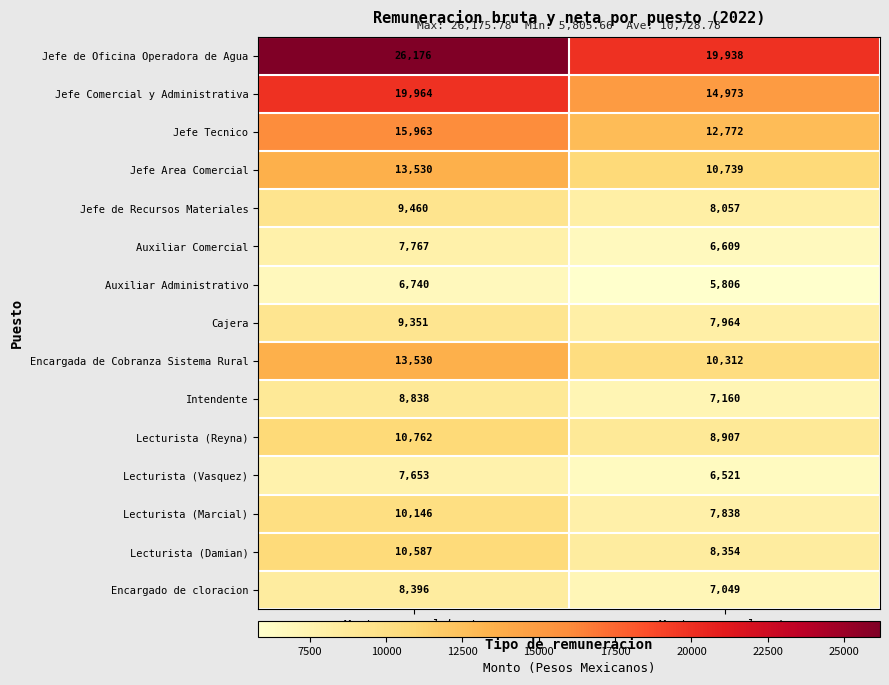

Rank the categories by Jefe Area Comercial value from lowest to highest.

Monto mensual neto, Monto mensual bruto